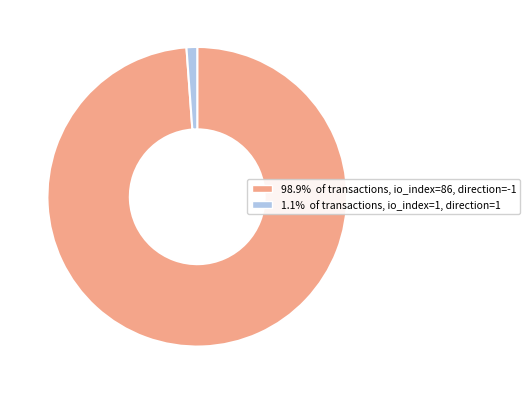

Does any single category account for the majority?

Yes